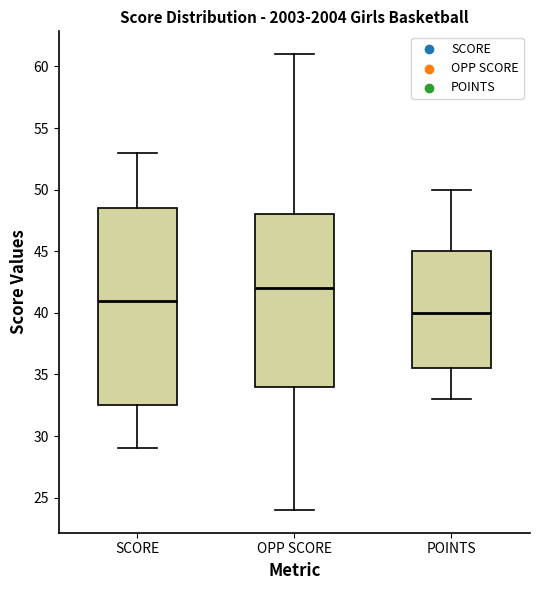

Which box's median line is the lowest?

POINTS